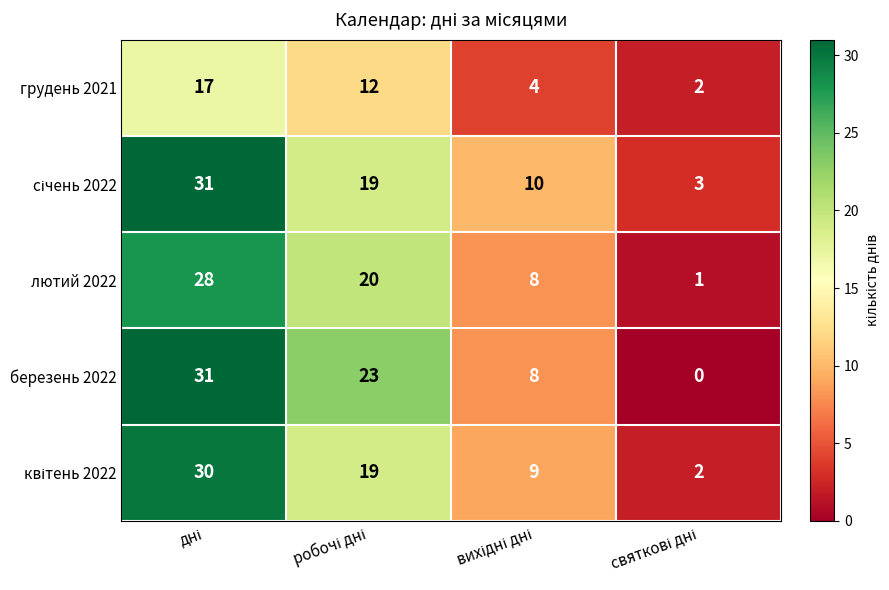

Which series has the widest spread of values?

березень 2022